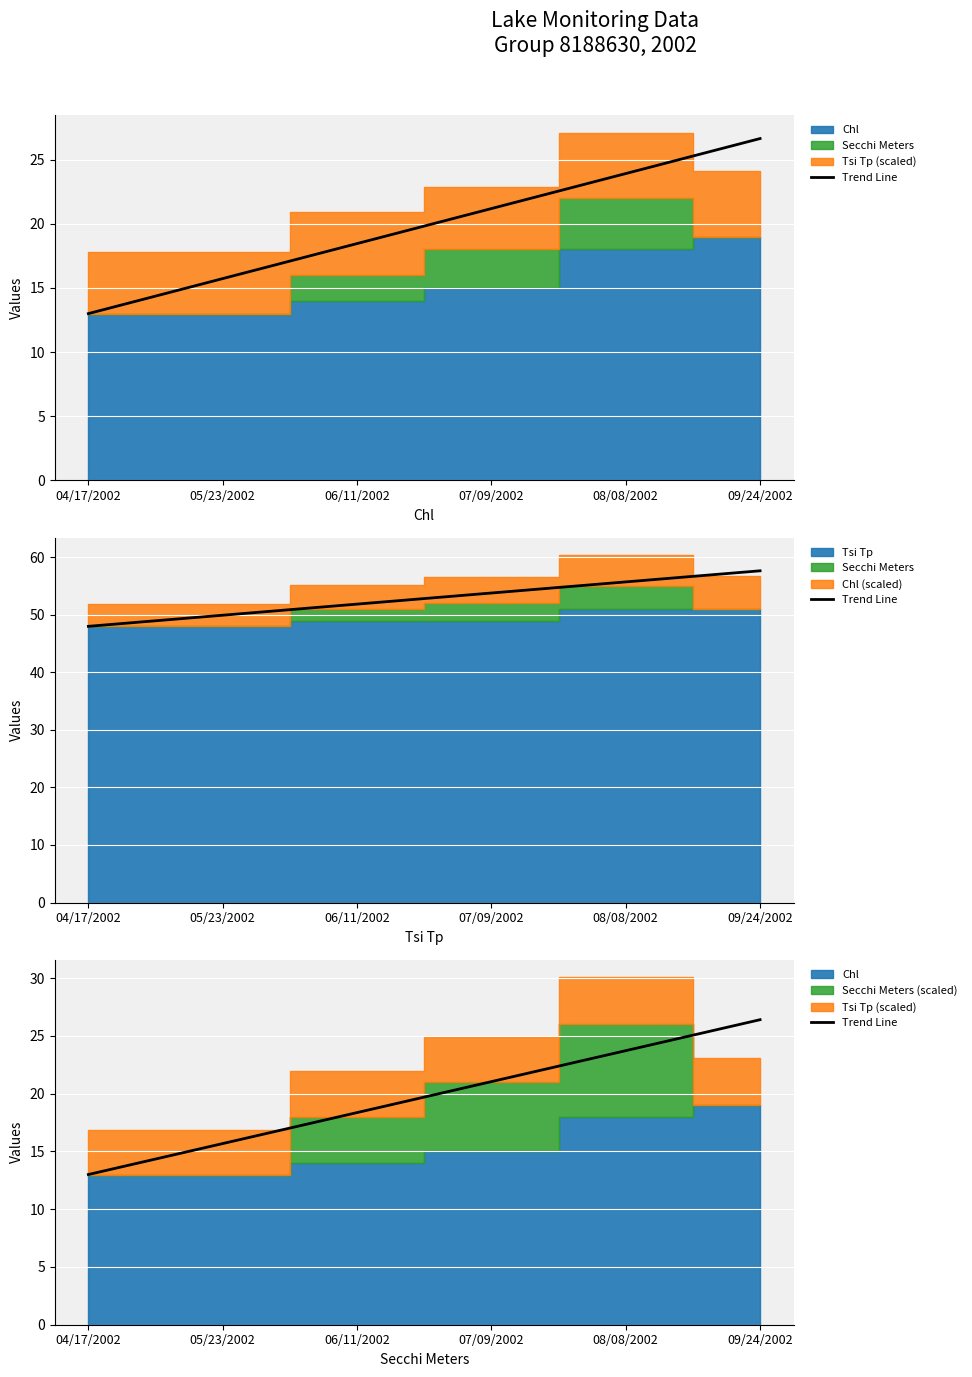

What is the approximate value at 07/09/2002?

21.0